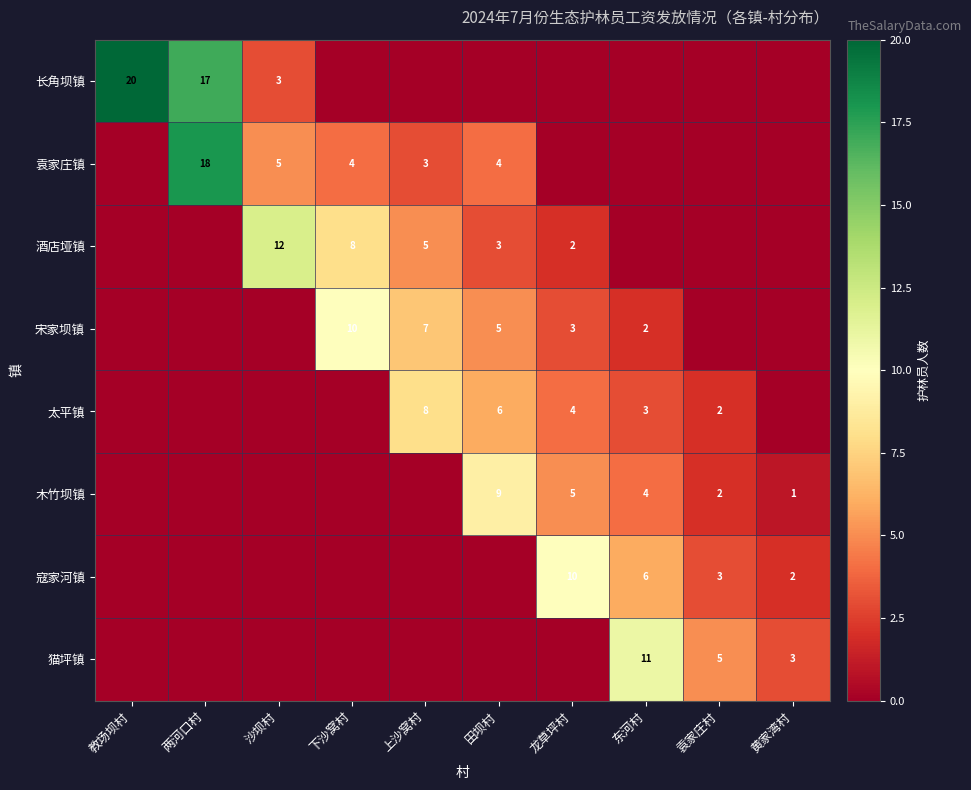

What is the difference between the 寇家河镇 values at 袁家庄村 and 龙草坪村?

7